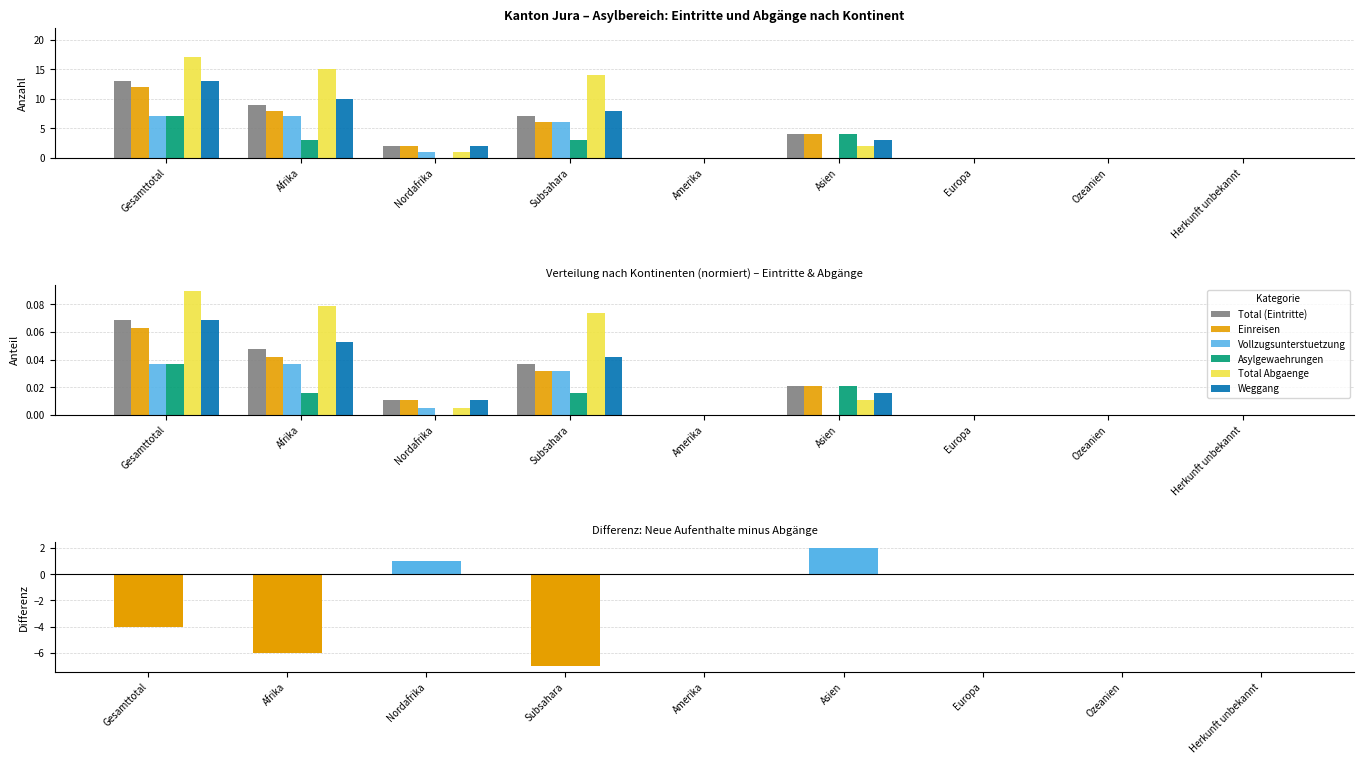

At which category is the sum across all series the highest?

Gesamttotal